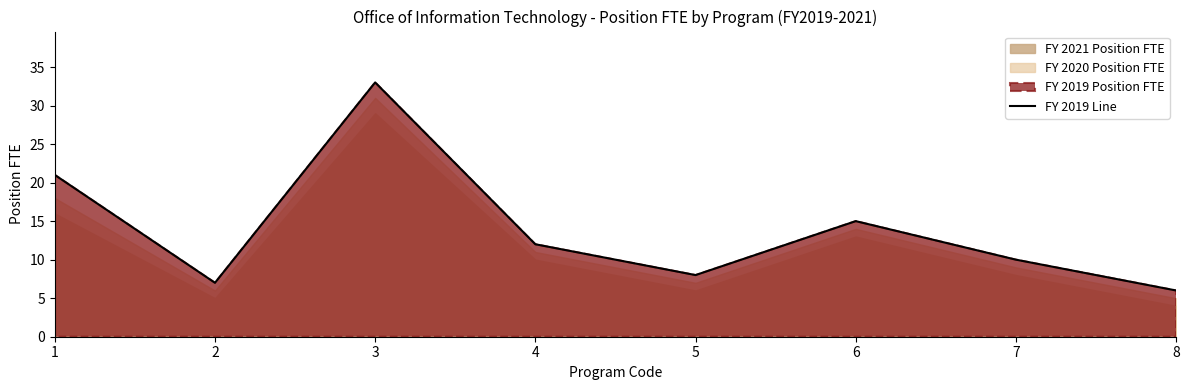

Reading left to right, list all the values displayed in this chart.

21	7	33	12	8	15	10	6